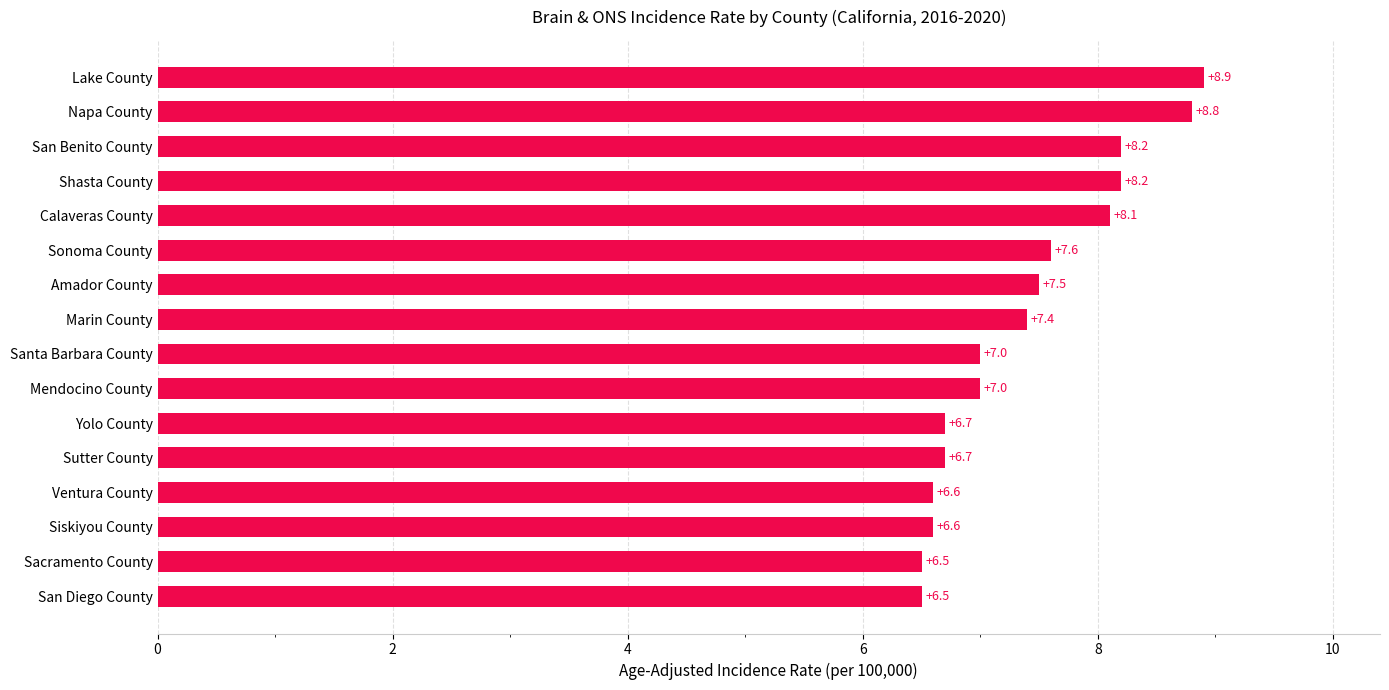

Which has a higher value, Sonoma County or San Diego County?

Sonoma County